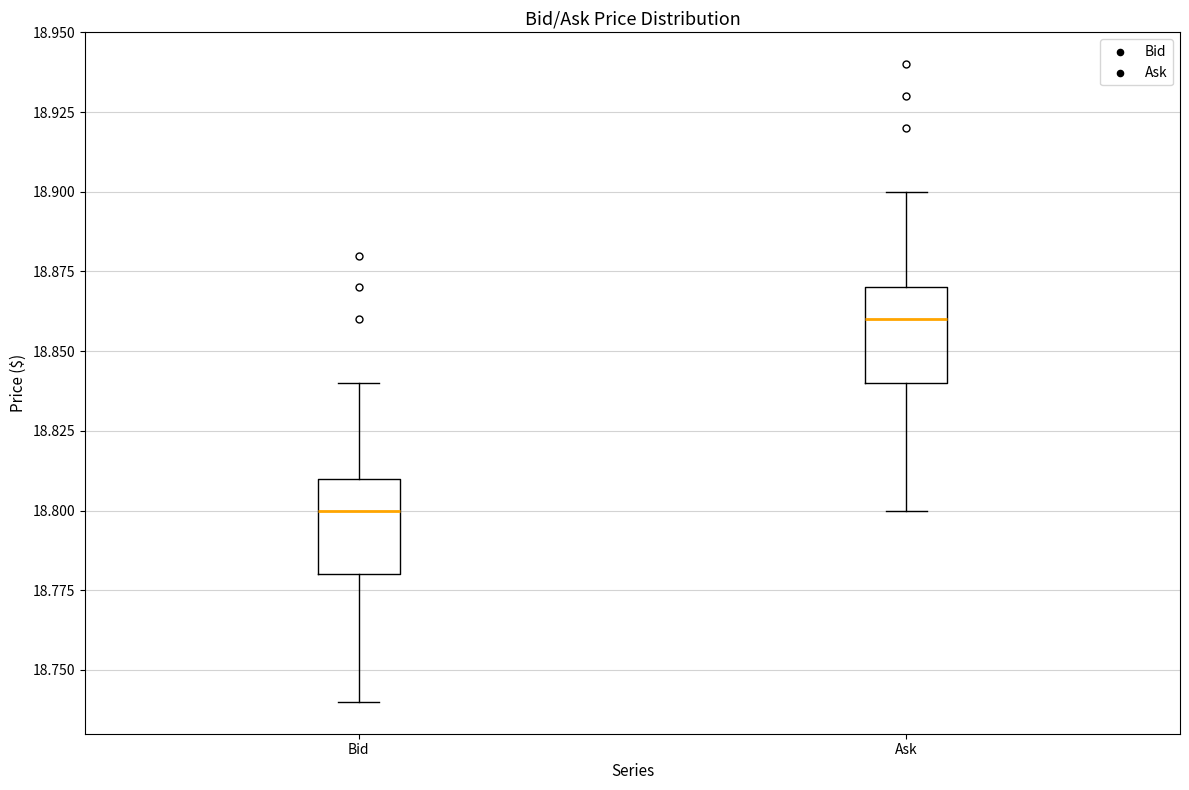

Reading left to right, transcribe this box plot: for each box, give where its median line is, the range the box spans, and where its two whiskers end, as read against the y-axis. The values are not printed on the chart, so give them approximately, as read against the axis.

Bid: median 18.80, box 18.78 to 18.81, whiskers 18.74 to 18.84
Ask: median 18.86, box 18.84 to 18.87, whiskers 18.80 to 18.90